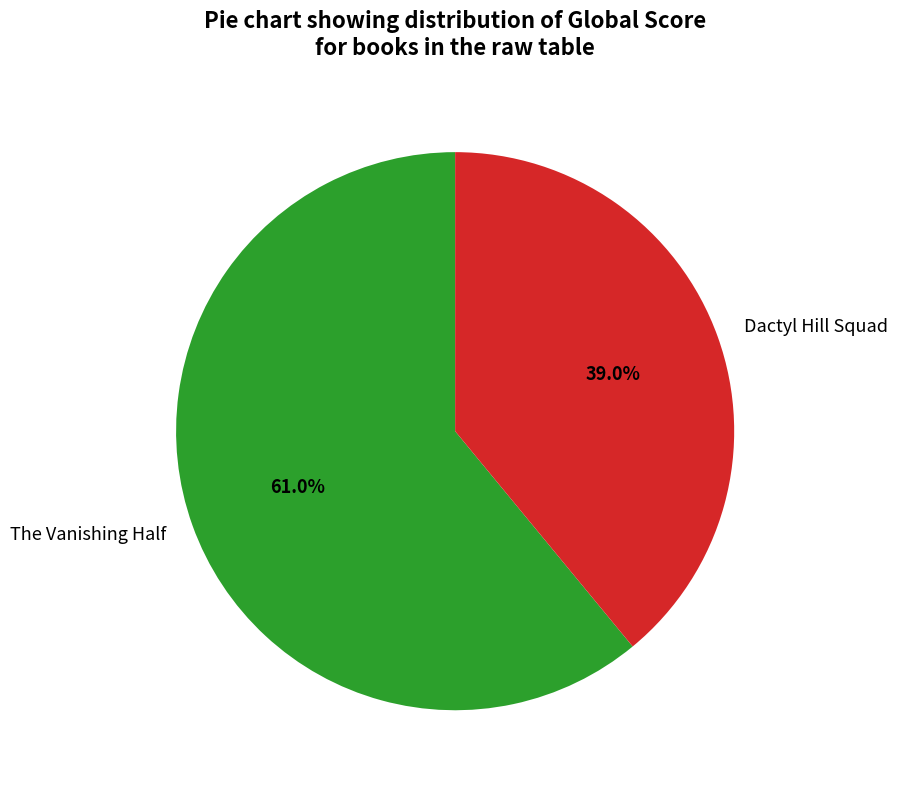

Approximately how many times larger is the value at The Vanishing Half compared to Dactyl Hill Squad?

1.6